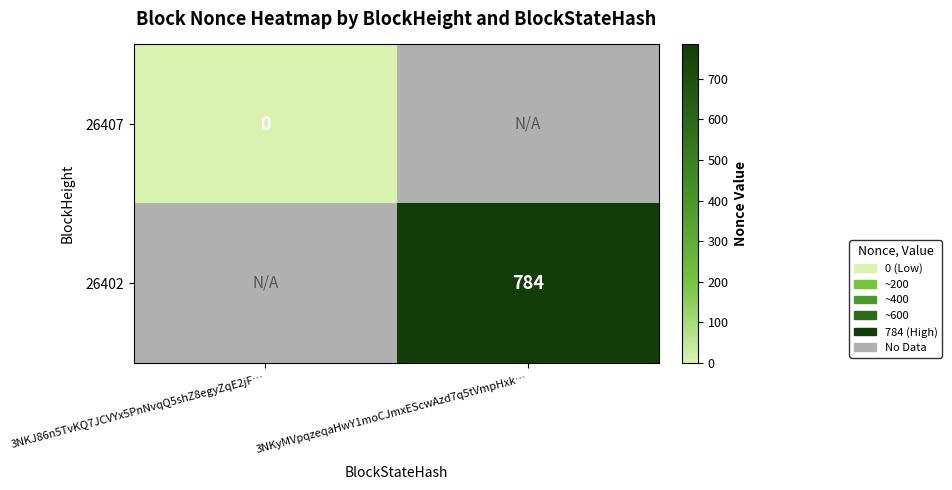

At which label does 26407 reach its minimum?

3NKJ86n5TvKQ7JCVYx5PnNvqQ5shZ8egyZqE2jF…